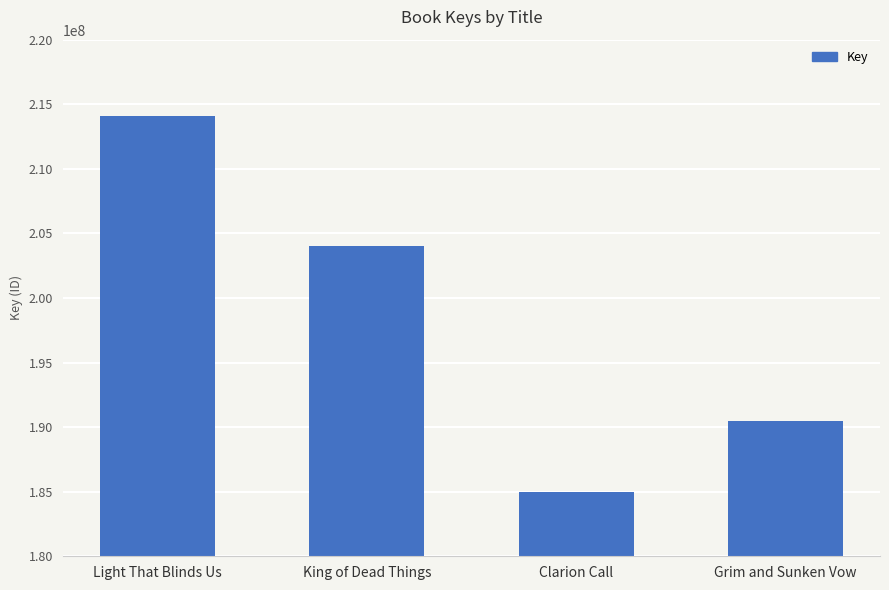

What is the value of the 1st bar from the left?

214117083